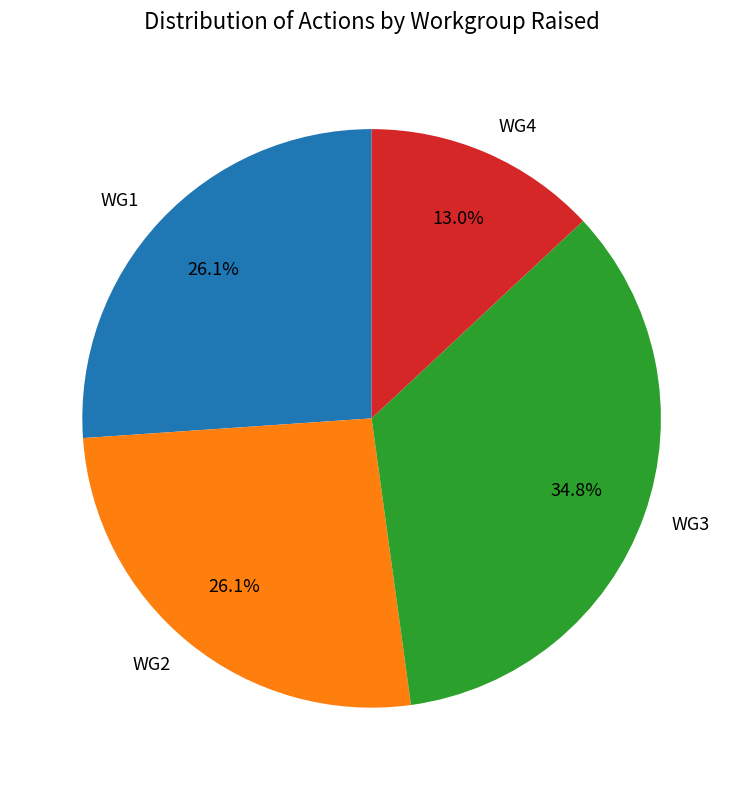

What percentage is the WG2 slice, to the nearest percent?

26%